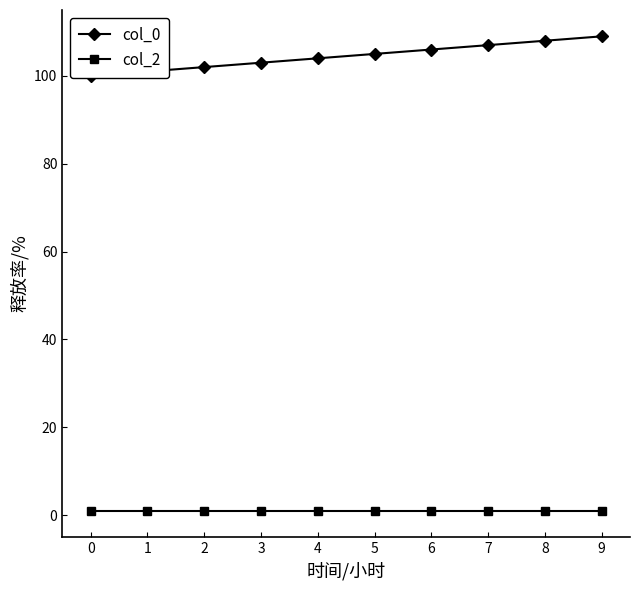

The value of col_0 at 6 is 106. True or false?

True